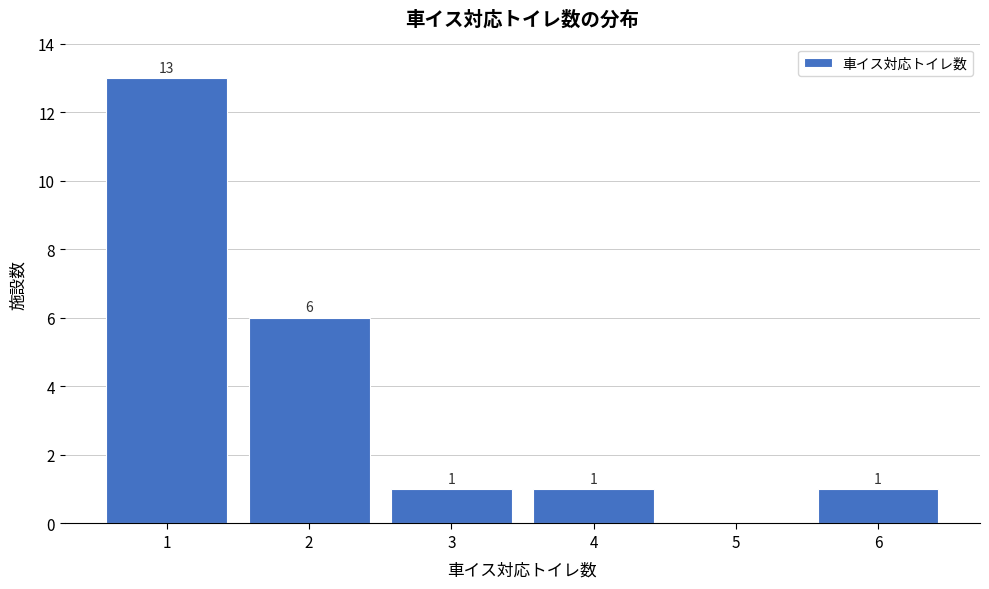

Over which range of the x-axis is the bar tallest?

0.5 to 1.5